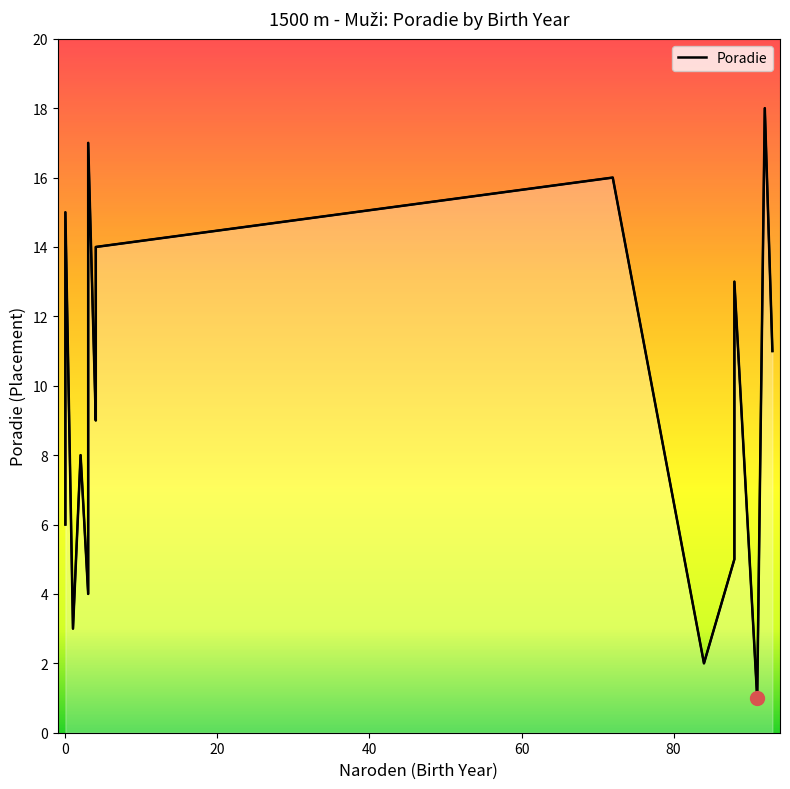

What is the average value?

10